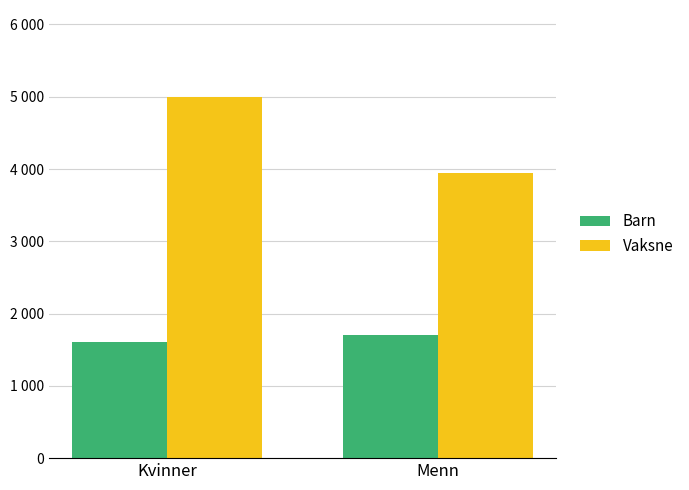

At how many categories does at least one series exceed 4250?

1